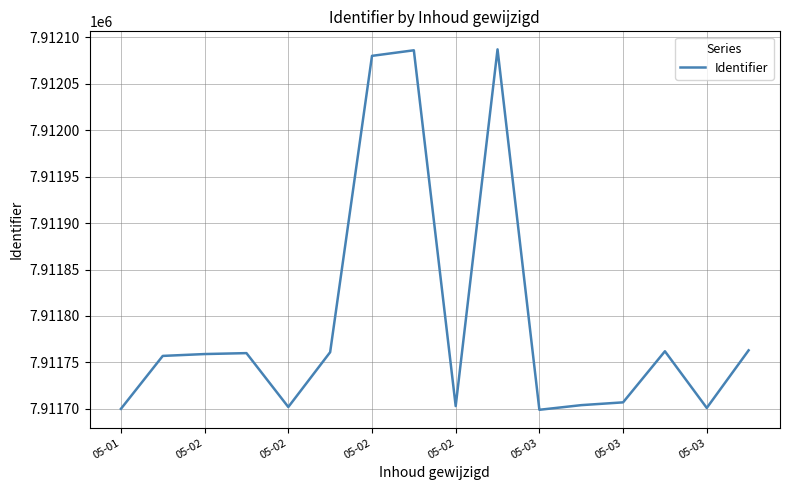

What is the minimum value shown in the chart?

7911699